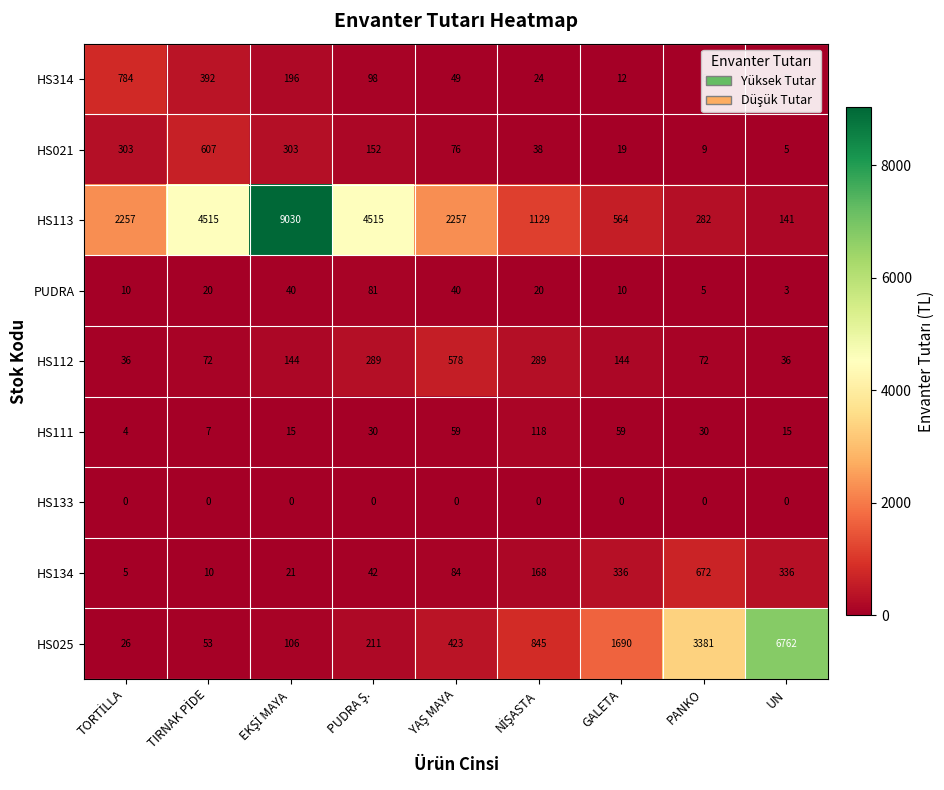

What is the sum of all HS021 values?

1512